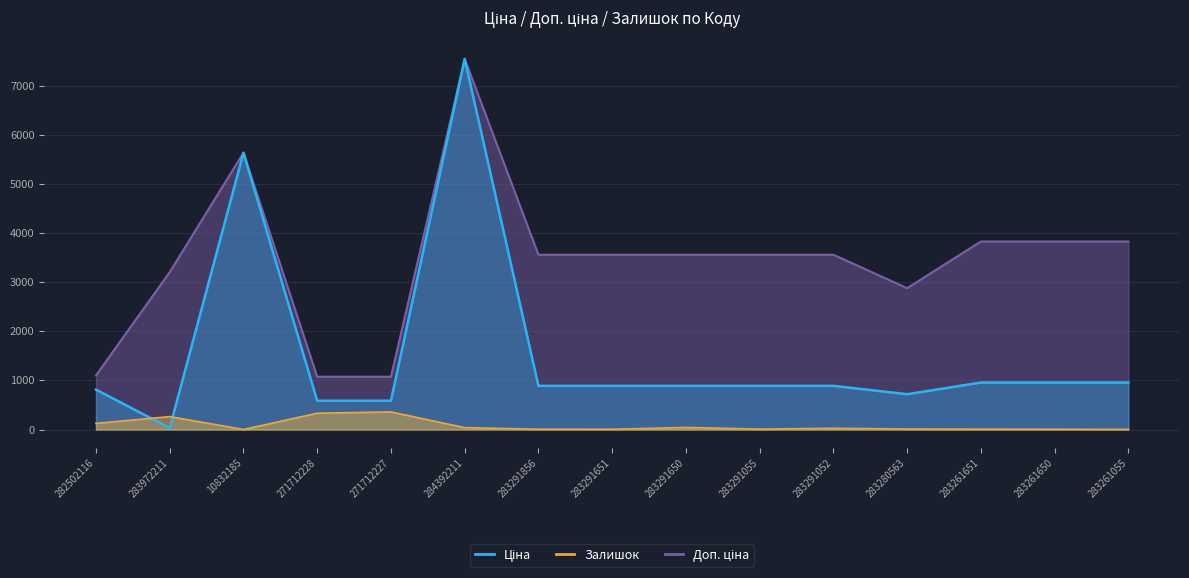

After their last crossing, which series has the higher values: Ціна or Залишок?

Ціна